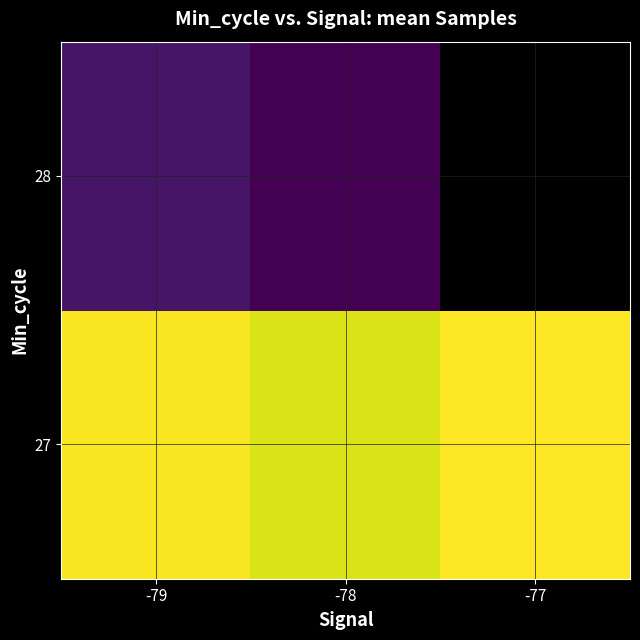

Count the number of data series in this chart.

2